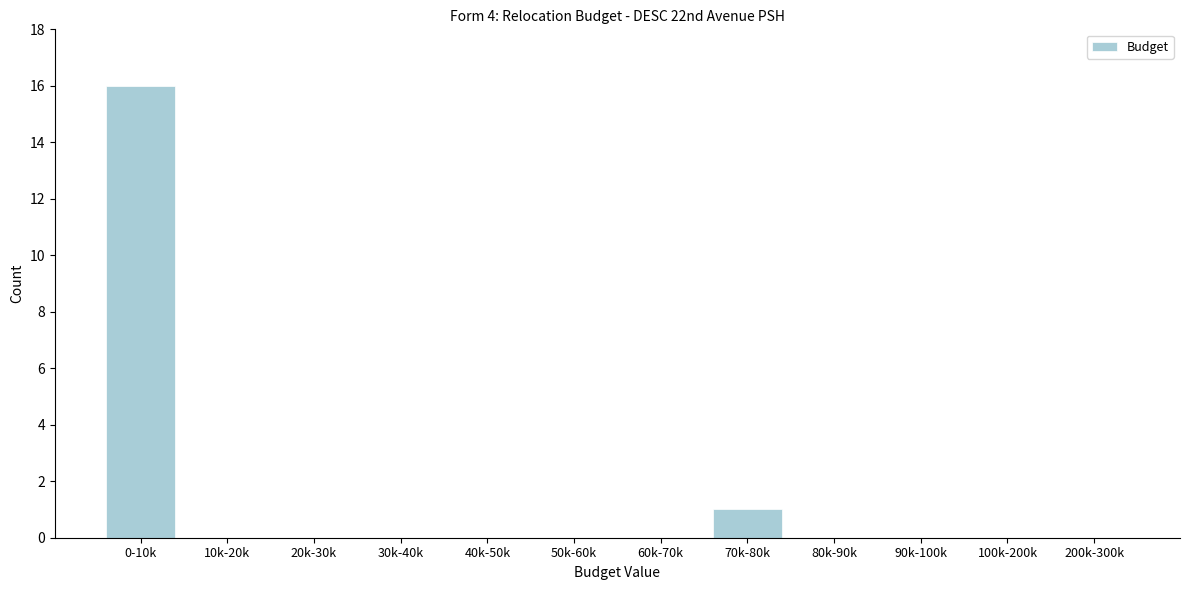

Reading right to left, list all the values displayed in this chart.

200k-300k=0	100k-200k=0	90k-100k=0	80k-90k=0	70k-80k=1	60k-70k=0	50k-60k=0	40k-50k=0	30k-40k=0	20k-30k=0	10k-20k=0	0-10k=16